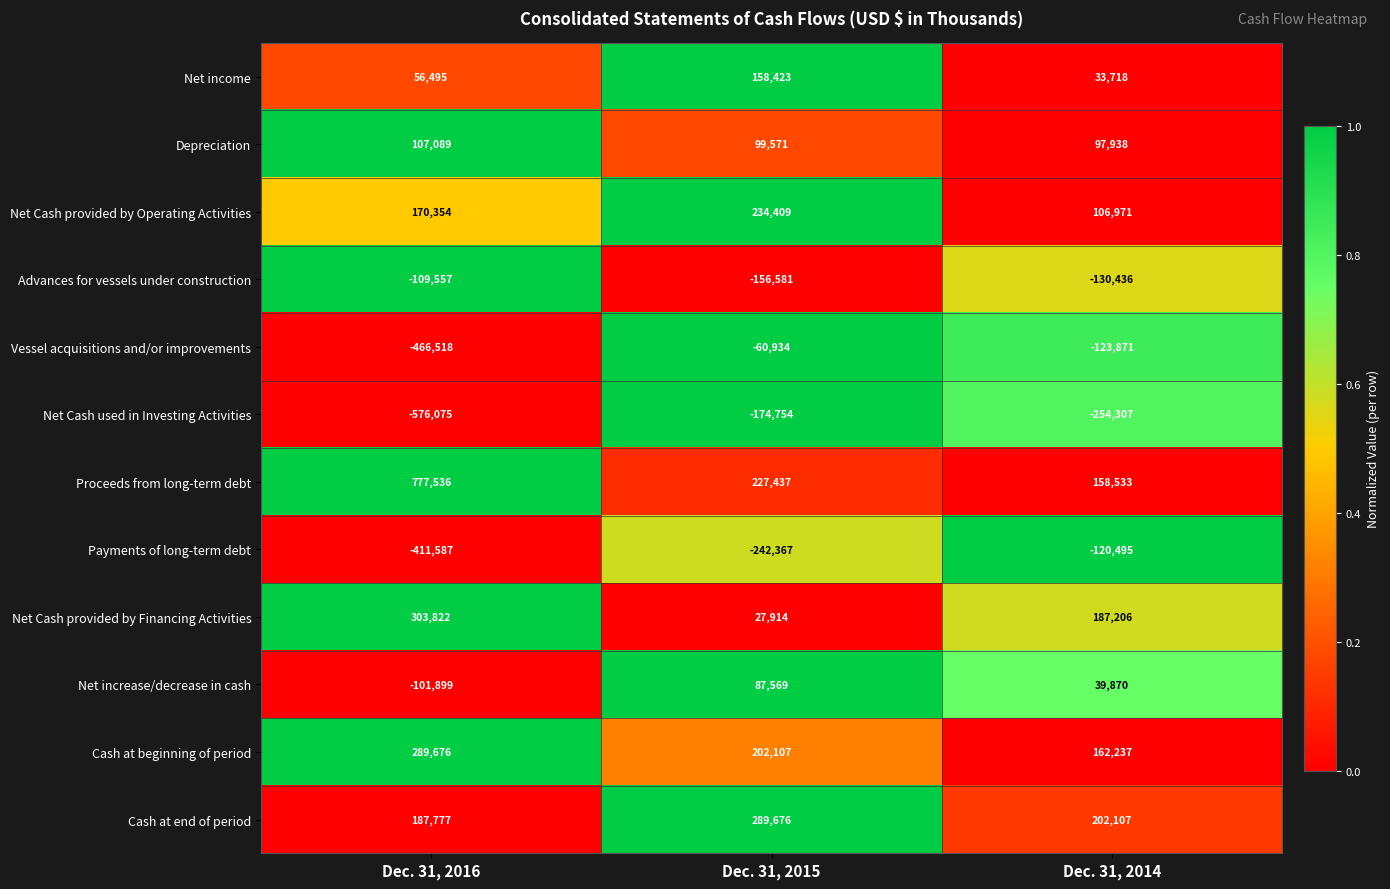

What is the difference between the second highest and minimum values in the Net Cash used in Investing Activities series?

321768